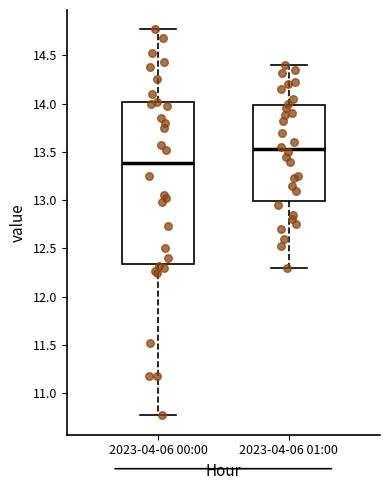

Which box is the tallest, from its lower edge to its upper edge?

2023-04-06 00:00